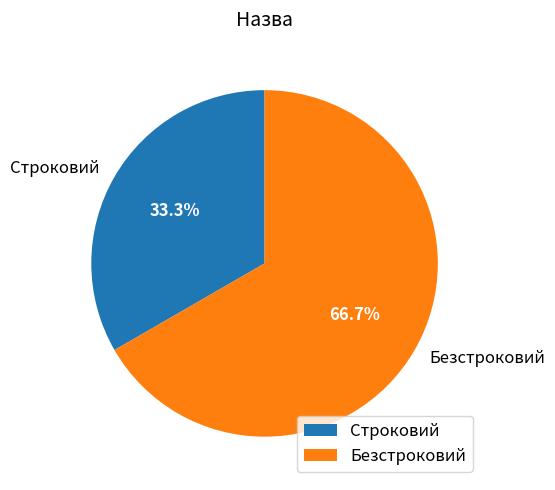

Which slice represents more than half of the pie?

Безстроковий